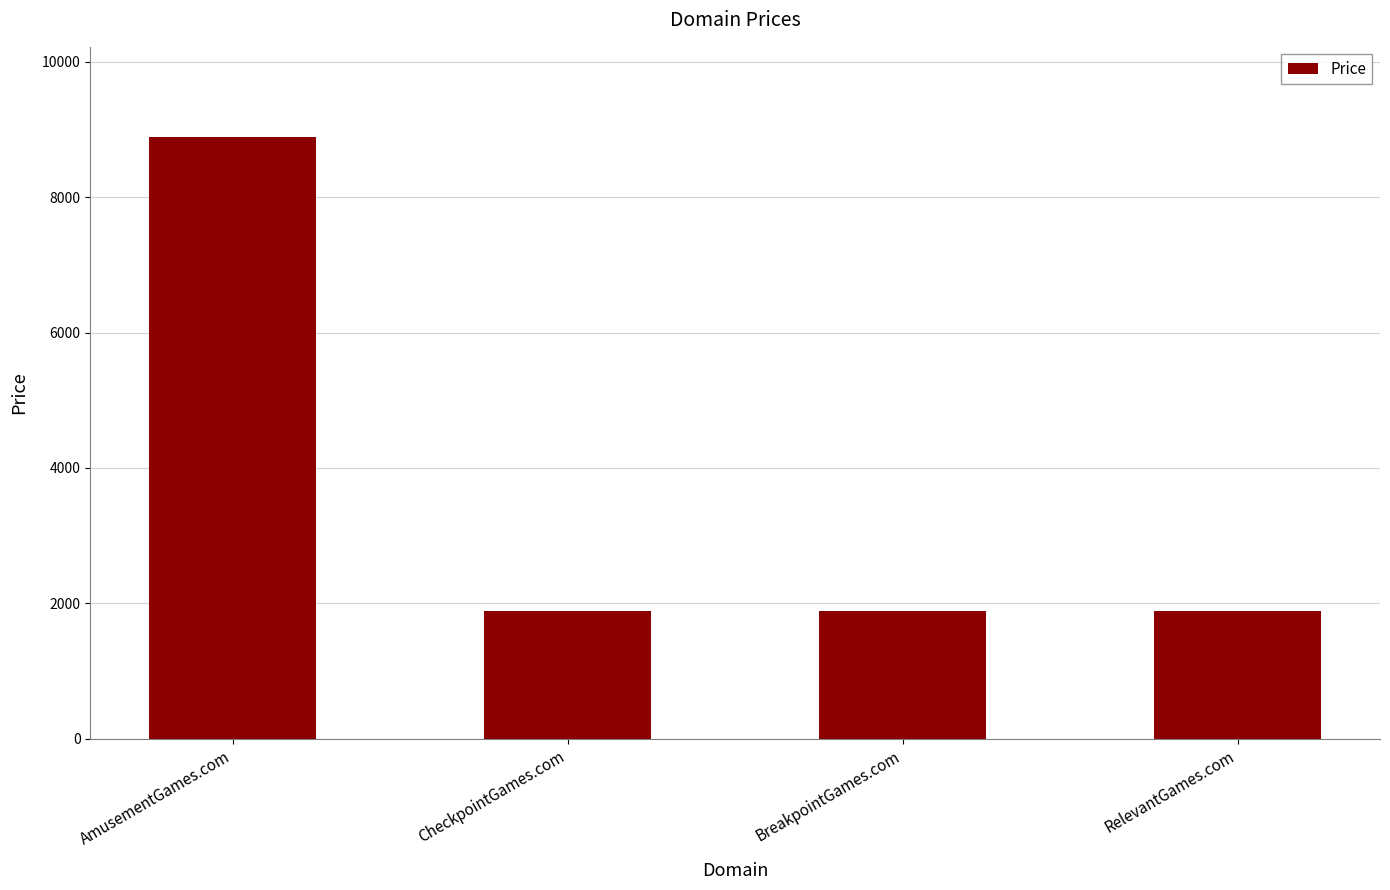

True or false: the data shows 8888 at AmusementGames.com.

True